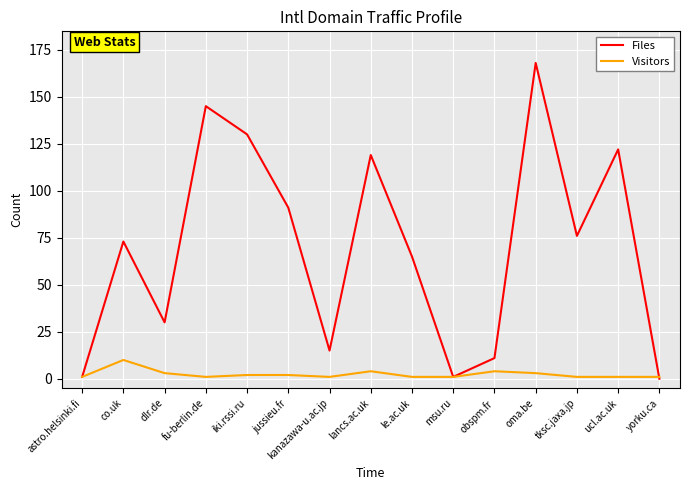

At how many categories does at least one series exceed 41?

9